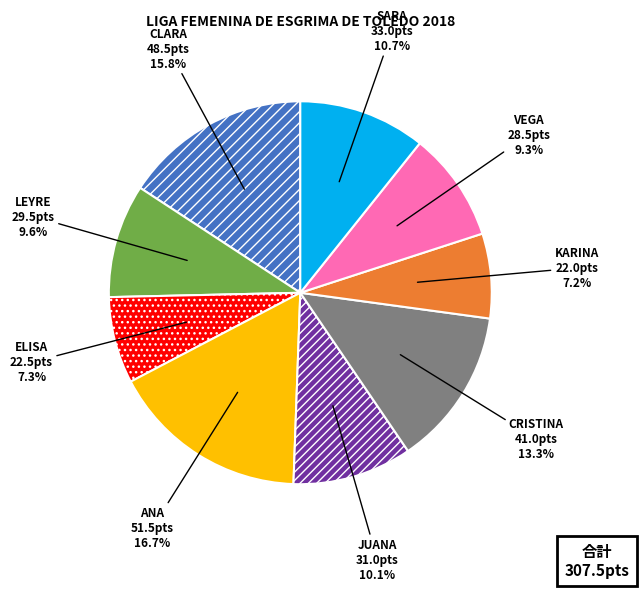

What portion of the pie excludes CRISTINA?

86.7%